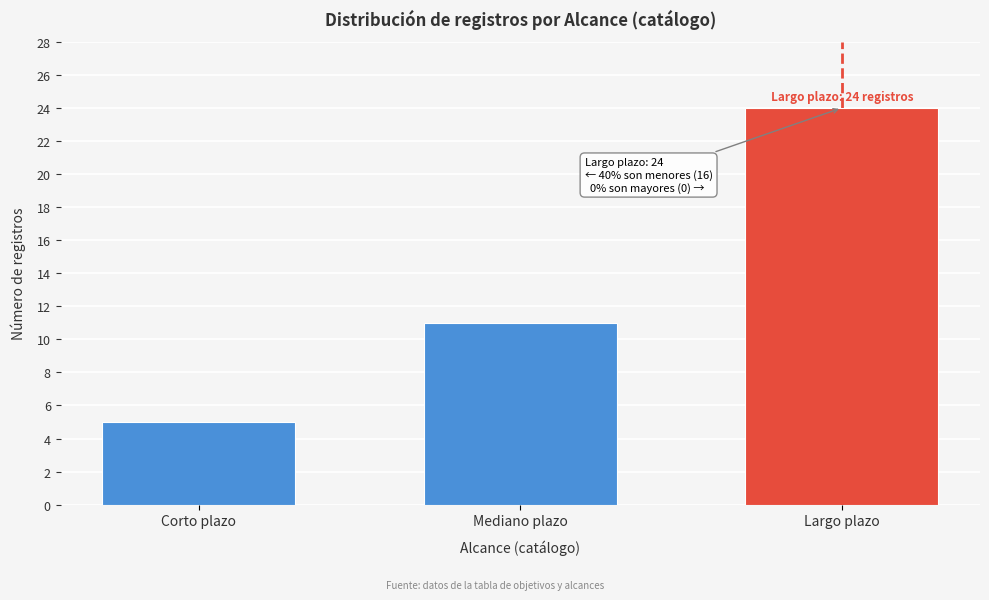

Reading left to right, extract all data points from this chart.

5	11	24